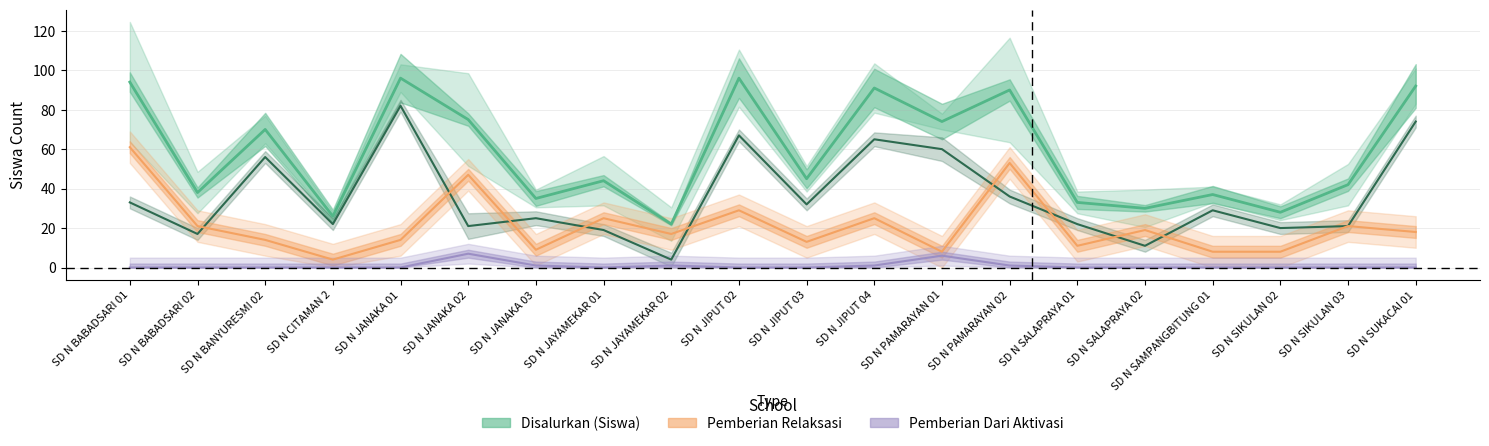

The value of Disalurkan (Siswa) at SD N SALAPRAYA 02 is 30. True or false?

True